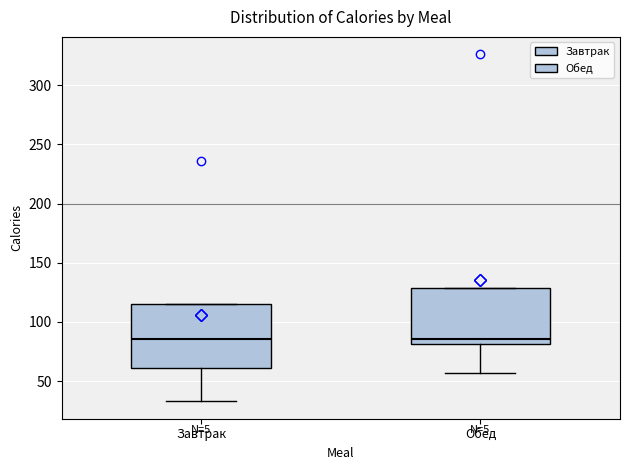

Reading left to right, transcribe this box plot: for each box, give where its median line is, the range the box spans, and where its two whiskers end, as read against the y-axis. The values are not printed on the chart, so give them approximately, as read against the axis.

Завтрак: median 85, box 60 to 115, whiskers 35 to 115
Обед: median 85, box 80 to 130, whiskers 55 to 130